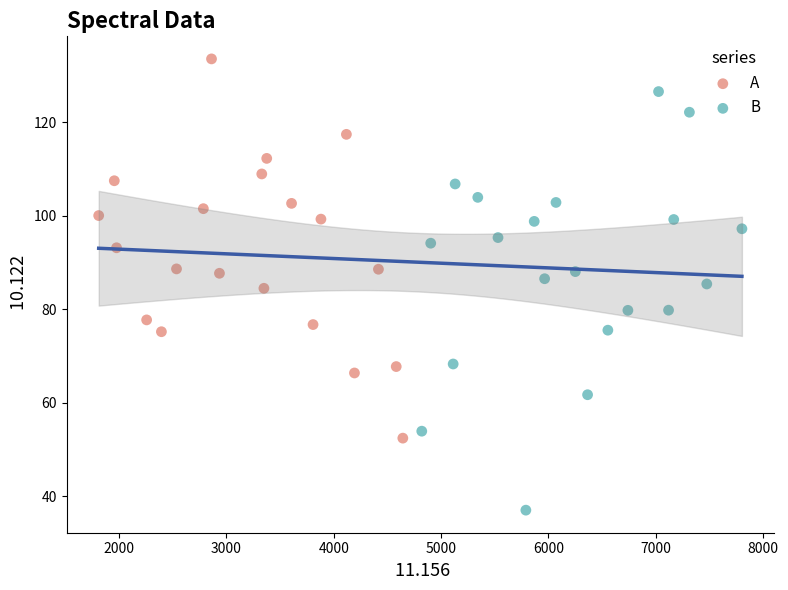

Which series contains the lowest Y value?

B